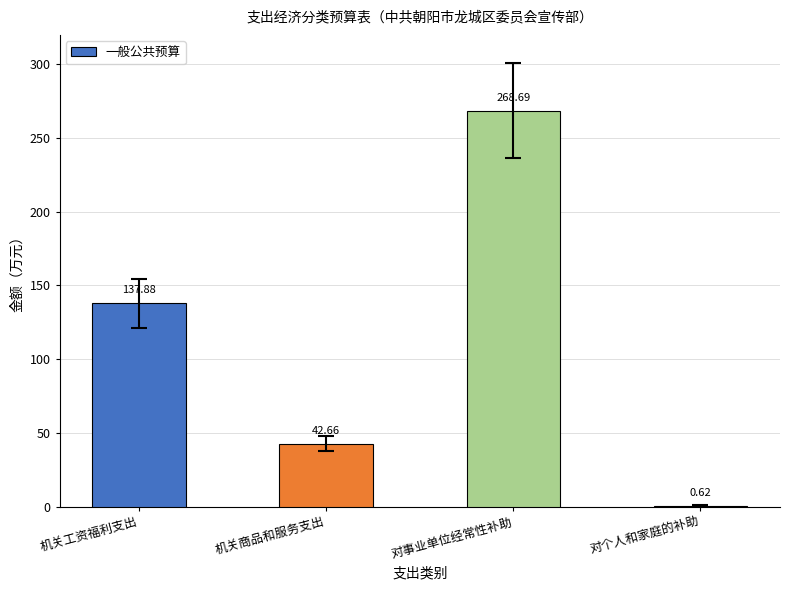

Are the bars horizontal?

No